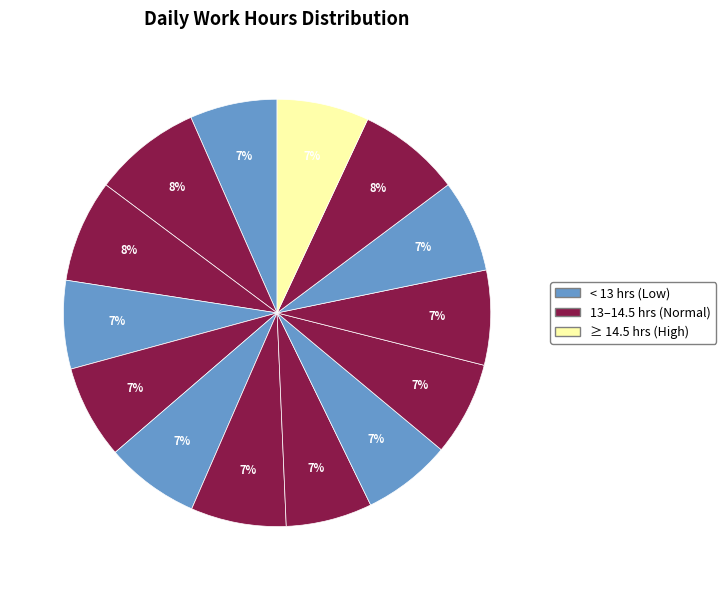

Count the number of slices in the pie.

14